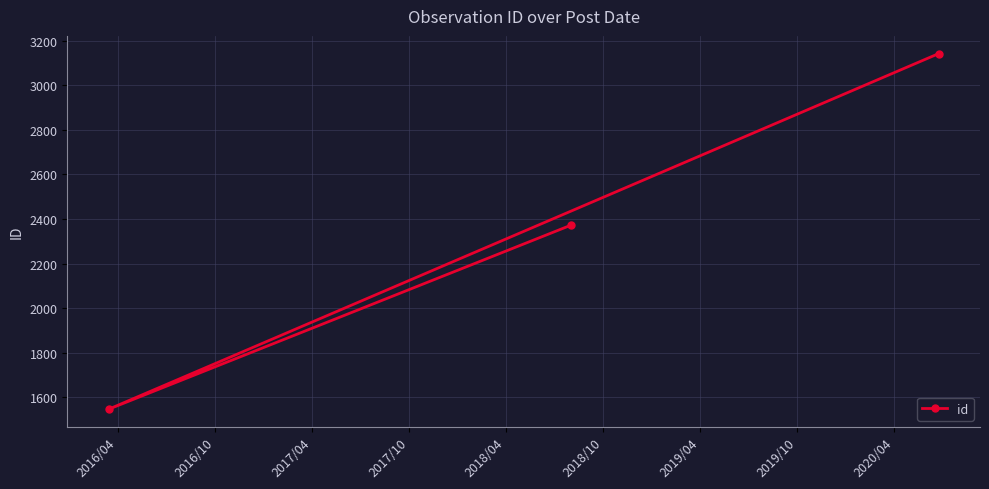

What is the average value?

2354